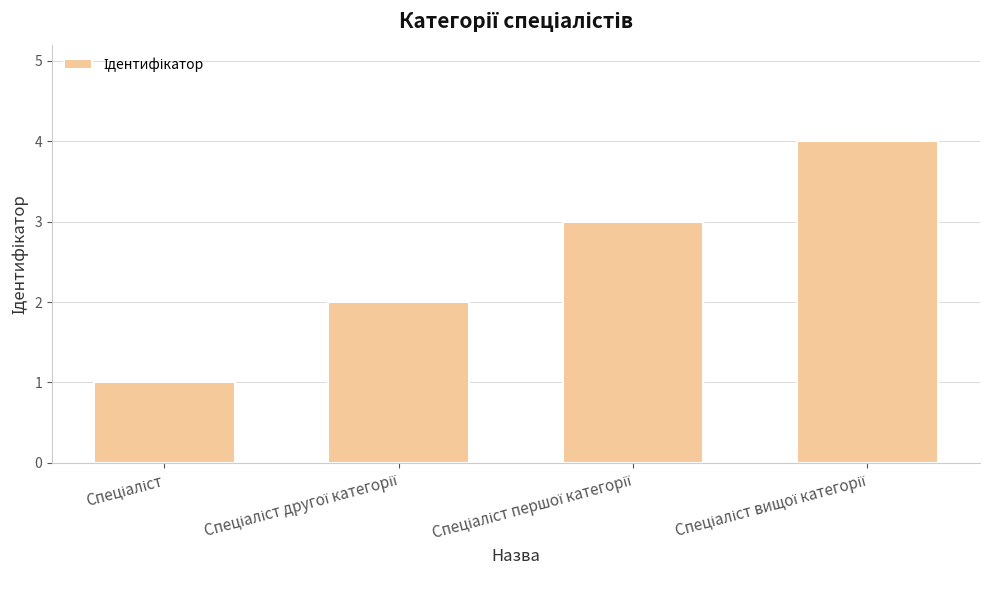

What is the difference between the maximum and minimum values?

3